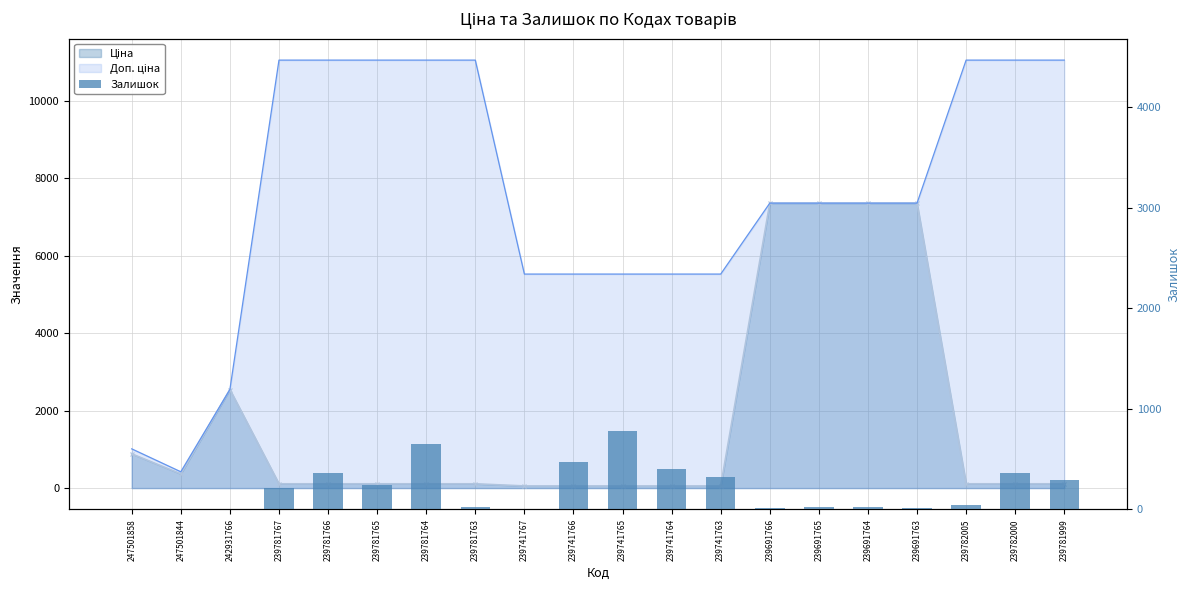

At which label does the data first exceed 217?

239781766